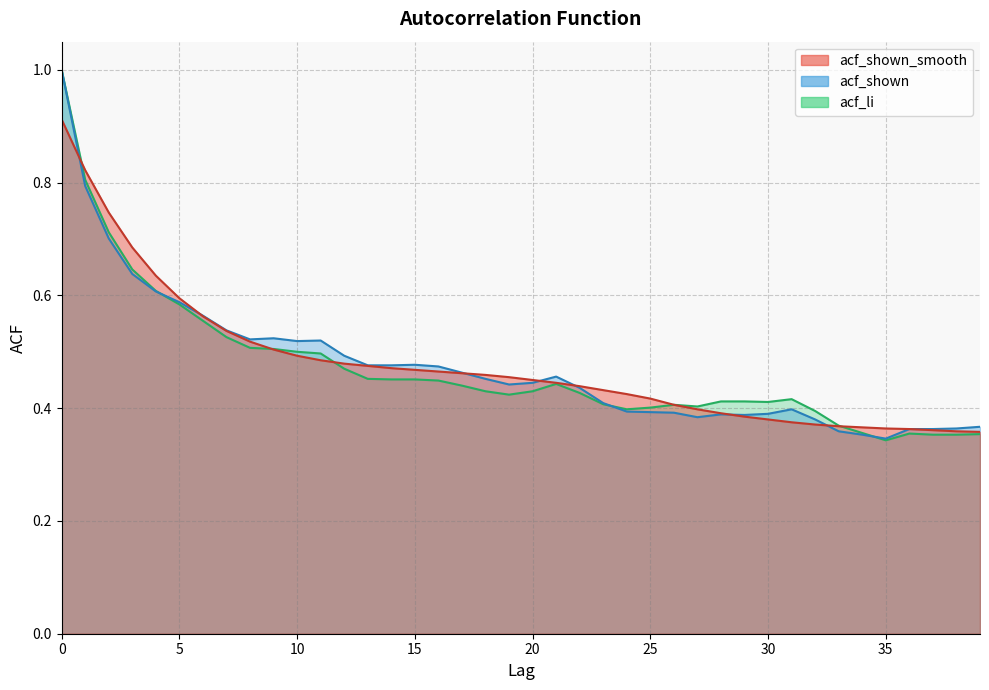

Rank the series at 37 from lowest to highest value.

acf_li, acf_shown_smooth, acf_shown